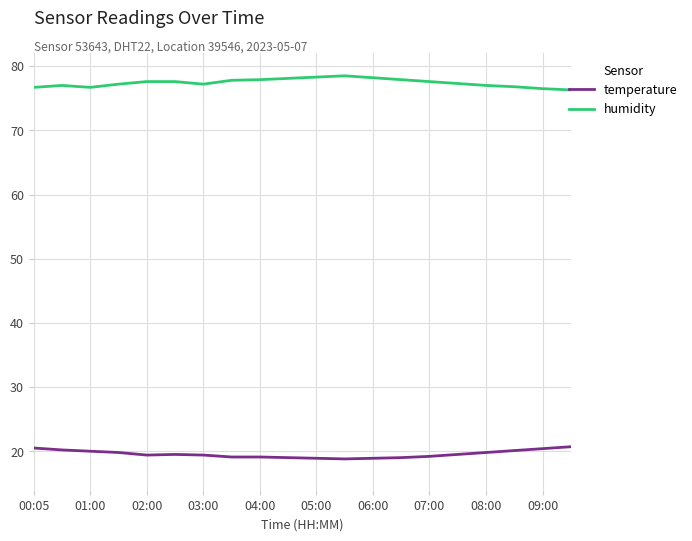

Rank the series by their maximum value, from highest to lowest.

humidity, temperature